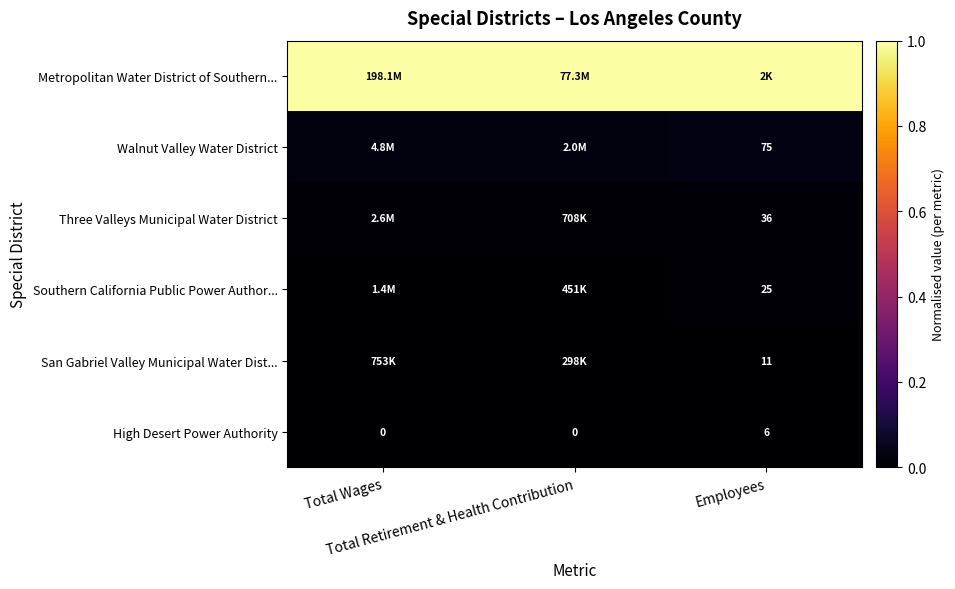

At which category does the chart reach its minimum across all series?

Total Wages